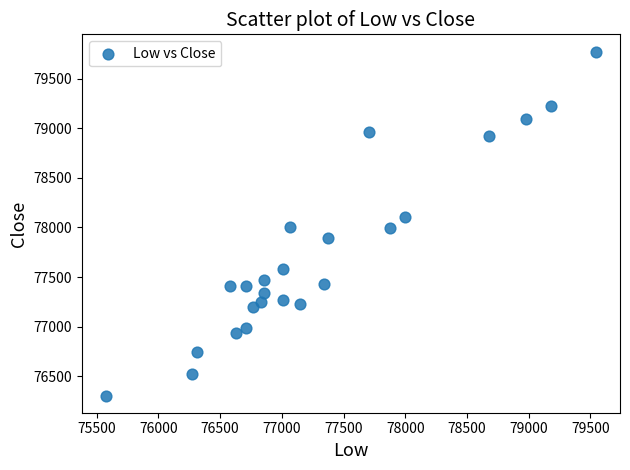

What is the range of X values (max minus min)?

3962